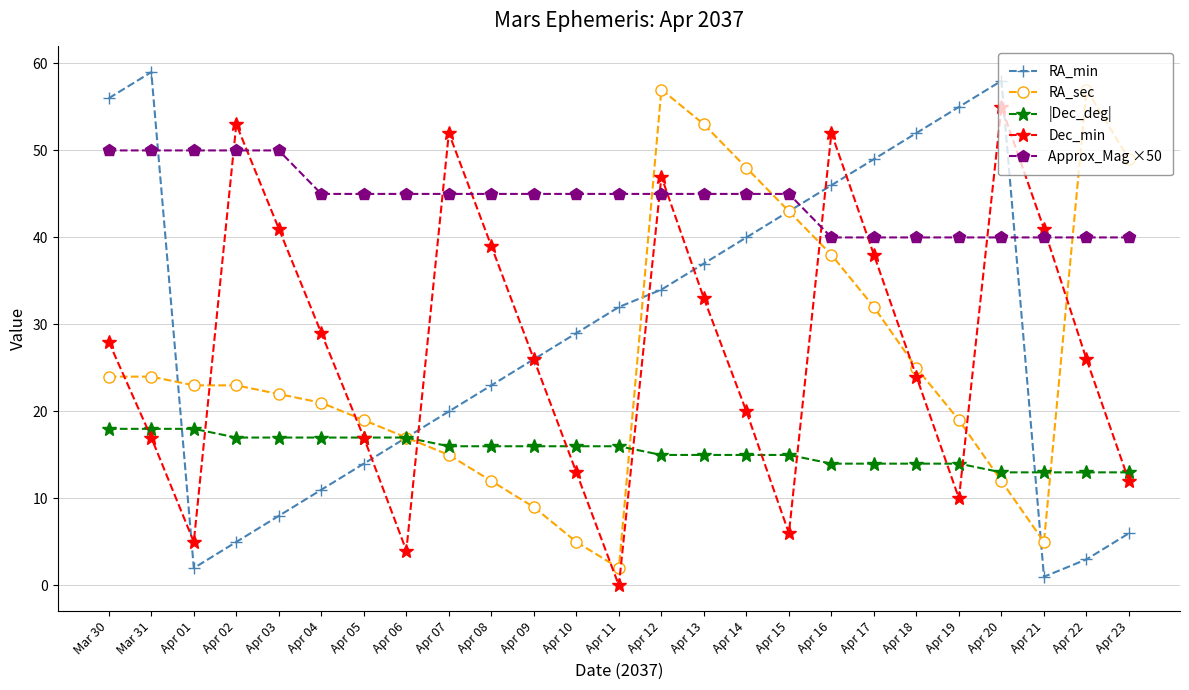

Which series changed the most between Apr 16 and Apr 22?

RA_min